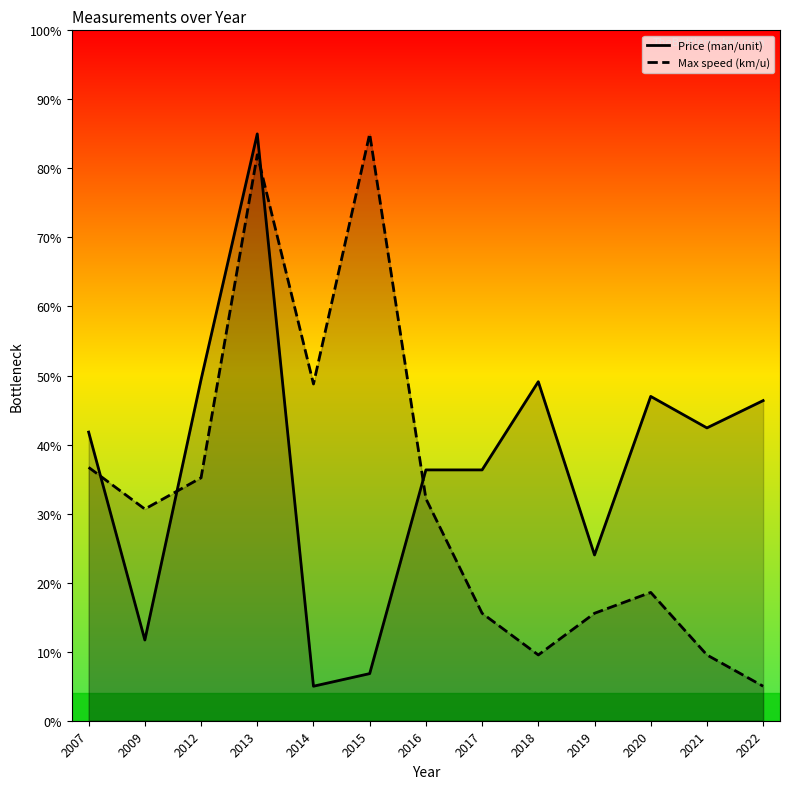

List the series in order of their peak value, highest first.

Price (man/unit), Max speed (km/u)